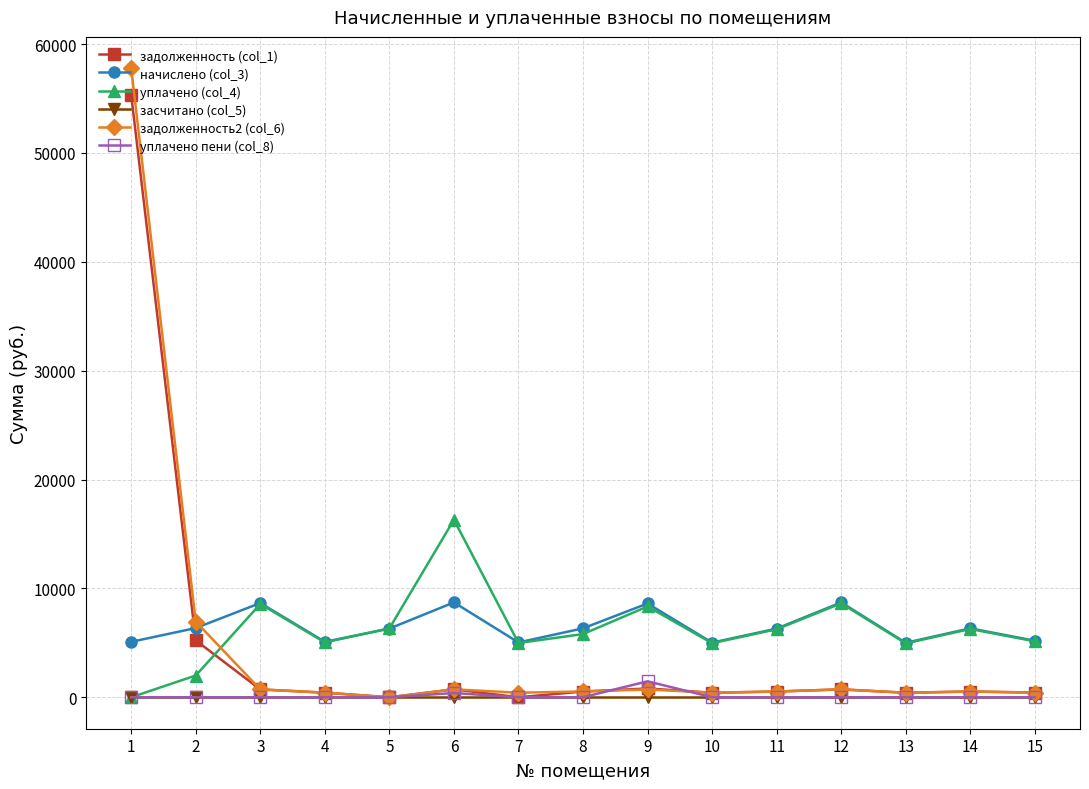

What is the maximum value for задолженность (col_1)?

55316.0